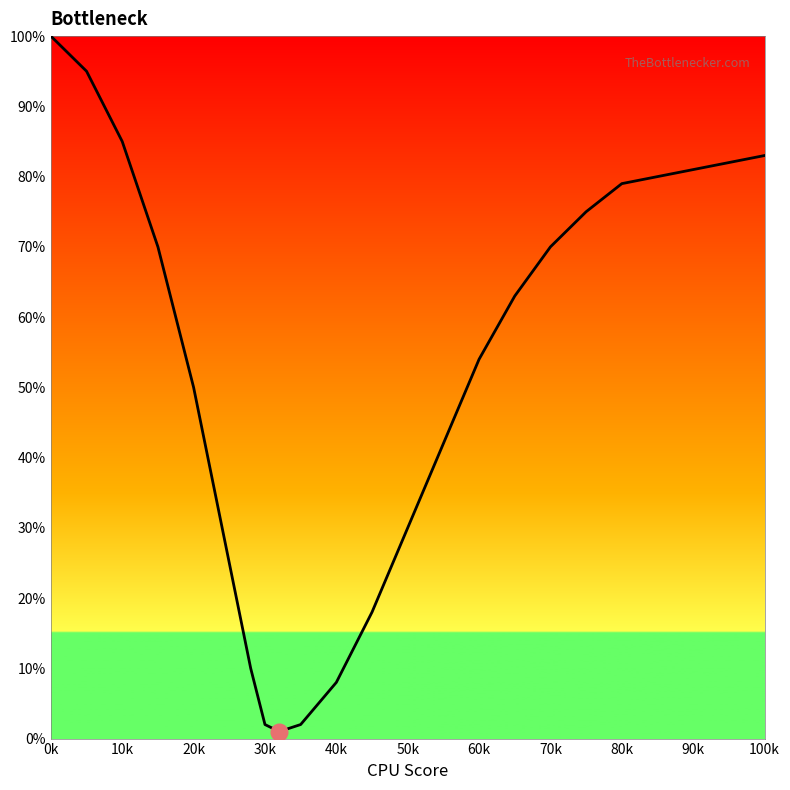

How many lines are shown in the chart?

1